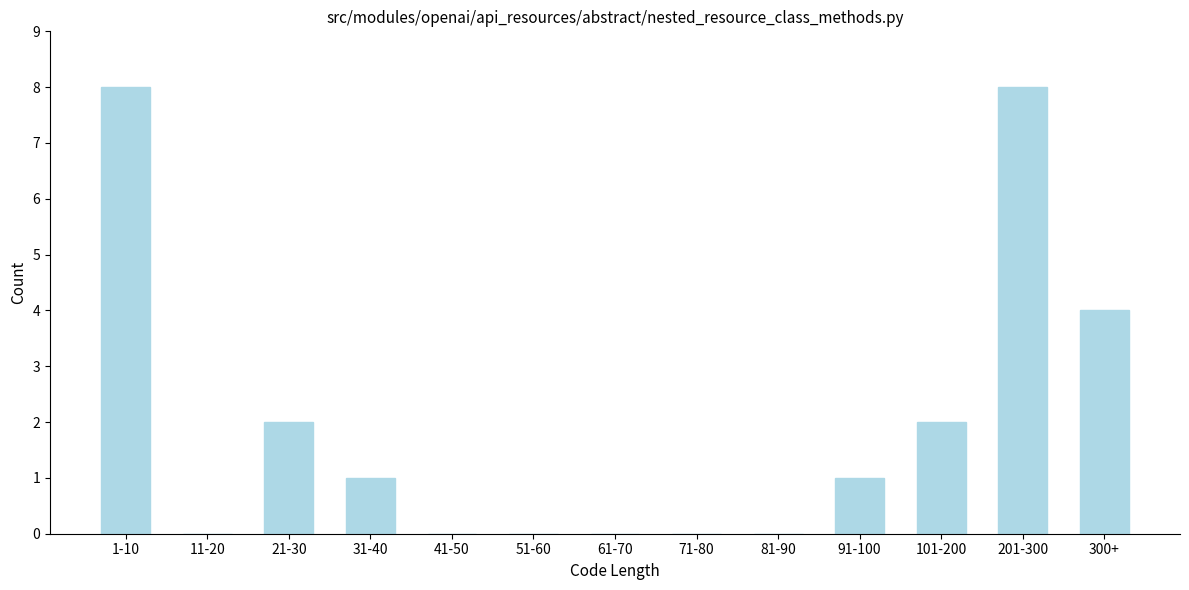

Reading right to left, what are all the values shown in this chart?

300+=4	201-300=8	101-200=2	91-100=1	81-90=0	71-80=0	61-70=0	51-60=0	41-50=0	31-40=1	21-30=2	11-20=0	1-10=8